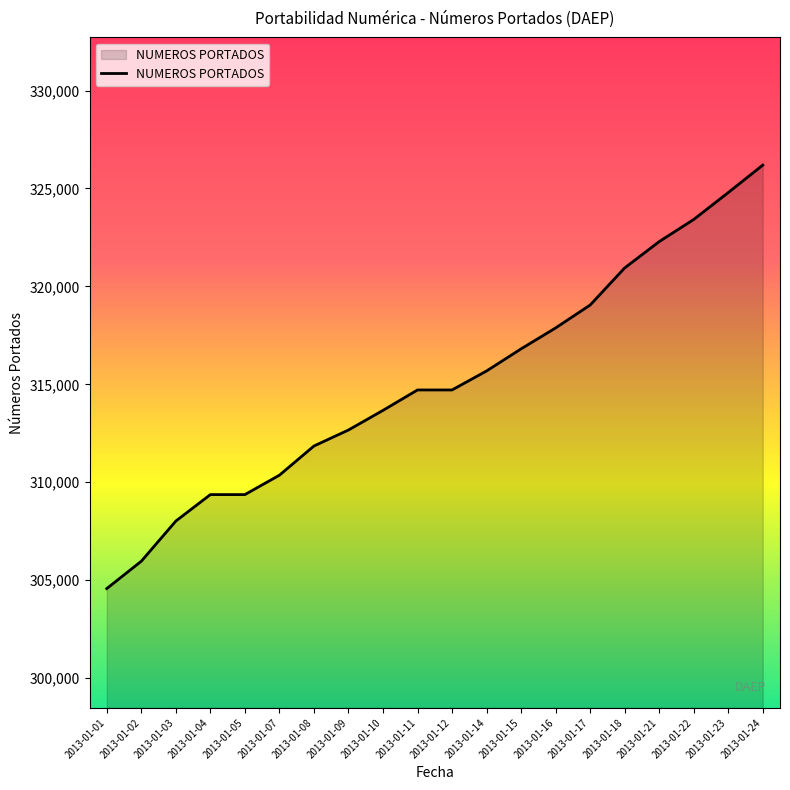

What is the difference between the maximum and minimum values?

21619